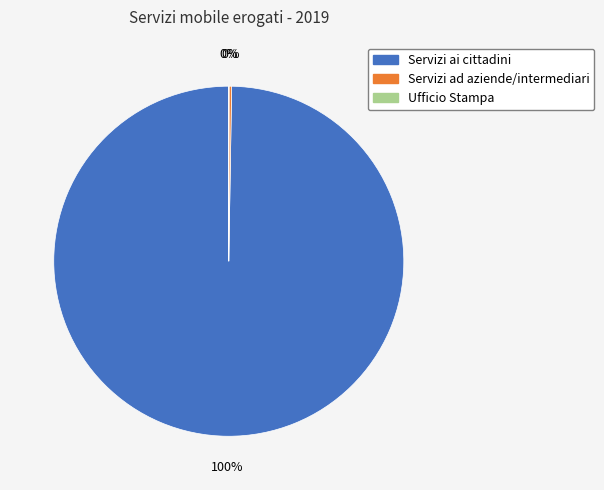

The Servizi ai cittadini slice represents 100% of the pie. True or false?

True